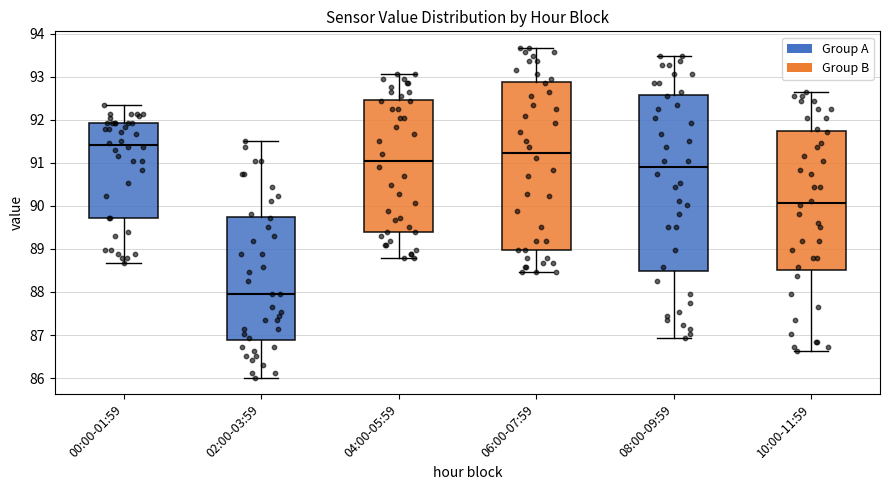

Reading left to right, read every box against the y-axis: the position of its median line, the range the box covers, and the ends of its whiskers. The values are not printed on the chart, so give them approximately, as read against the axis.

00:00-01:59: median 91.4, box 89.7 to 91.9, whiskers 88.7 to 92.3
02:00-03:59: median 88.0, box 86.9 to 89.7, whiskers 86.0 to 91.5
04:00-05:59: median 91.1, box 89.4 to 92.5, whiskers 88.8 to 93.1
06:00-07:59: median 91.2, box 89.0 to 92.9, whiskers 88.5 to 93.7
08:00-09:59: median 90.9, box 88.5 to 92.6, whiskers 86.9 to 93.5
10:00-11:59: median 90.1, box 88.5 to 91.7, whiskers 86.6 to 92.7